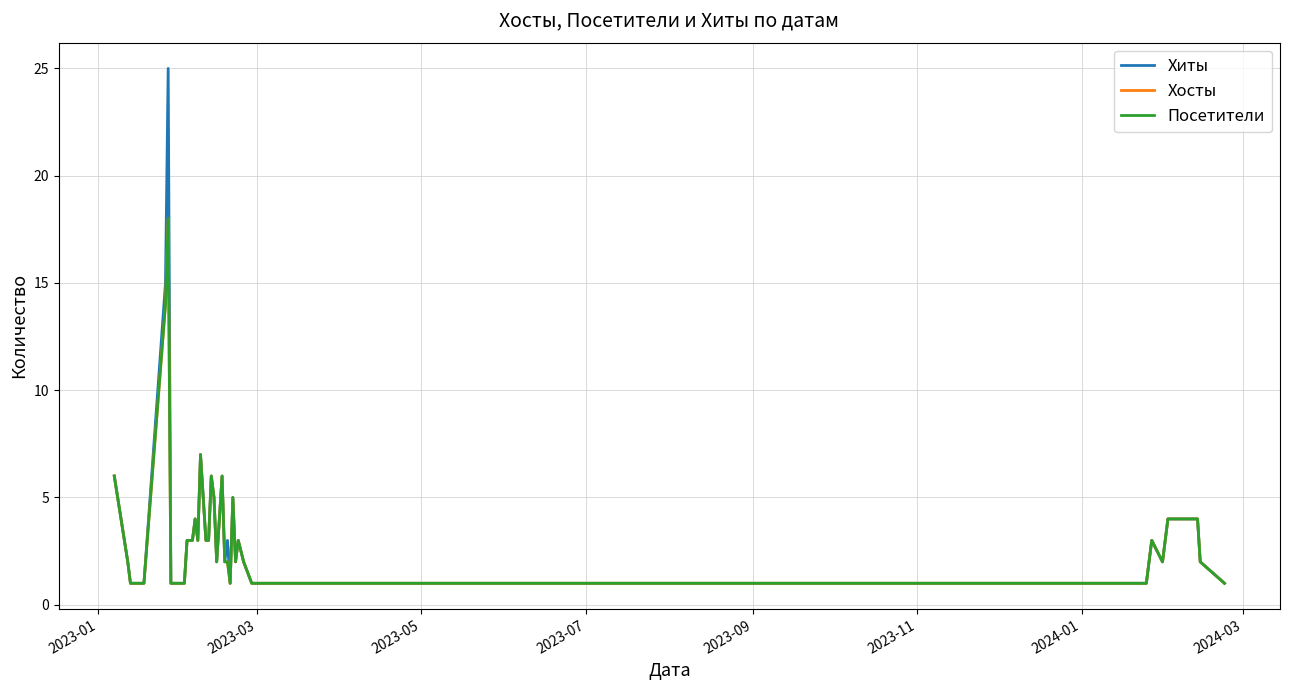

Does the chart display data point markers on the line(s)?

No